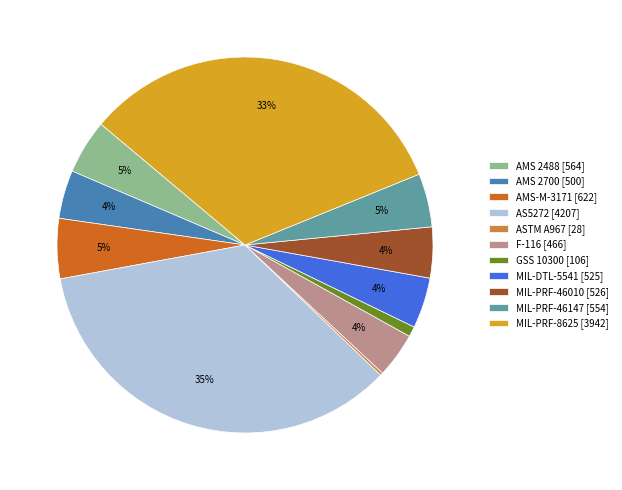

To the nearest percent, what is the difference between the largest and smallest slice percentages?

35%